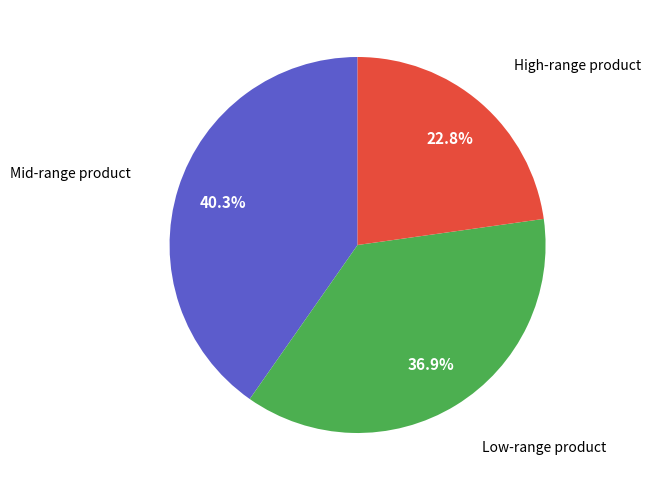

Does any single category account for the majority?

No